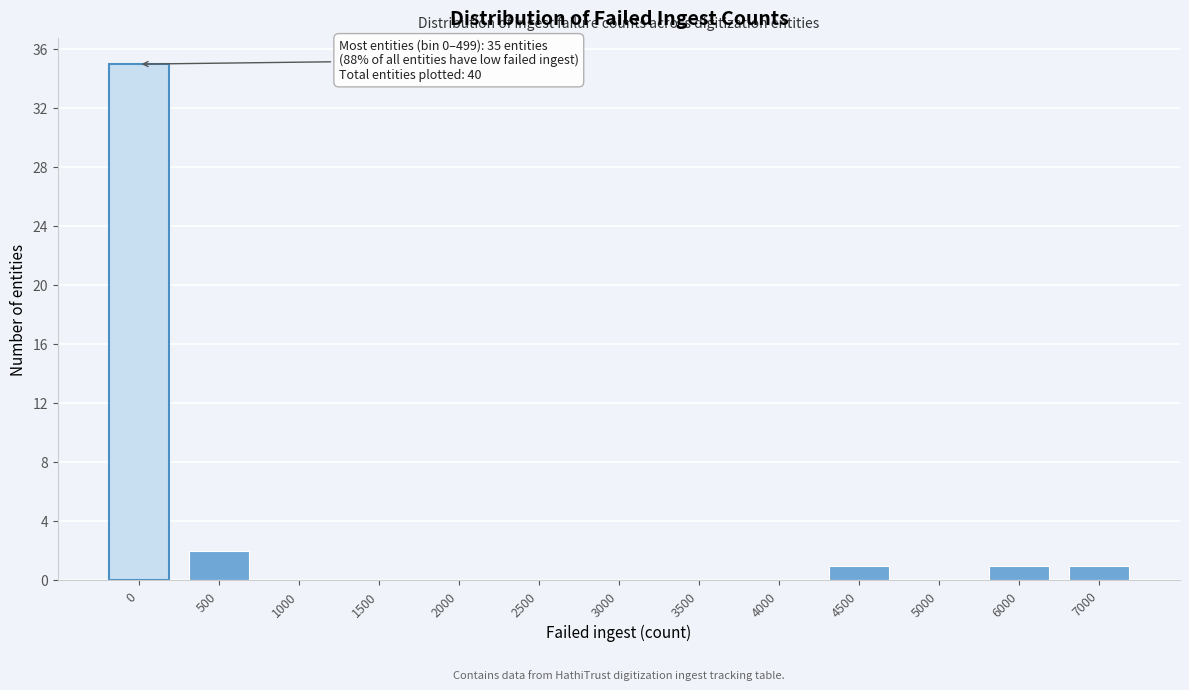

Reading left to right, list all the values displayed in this chart.

0=35	500=2	1000=0	1500=0	2000=0	2500=0	3000=0	3500=0	4000=0	4500=1	5000=0	6000=1	7000=1